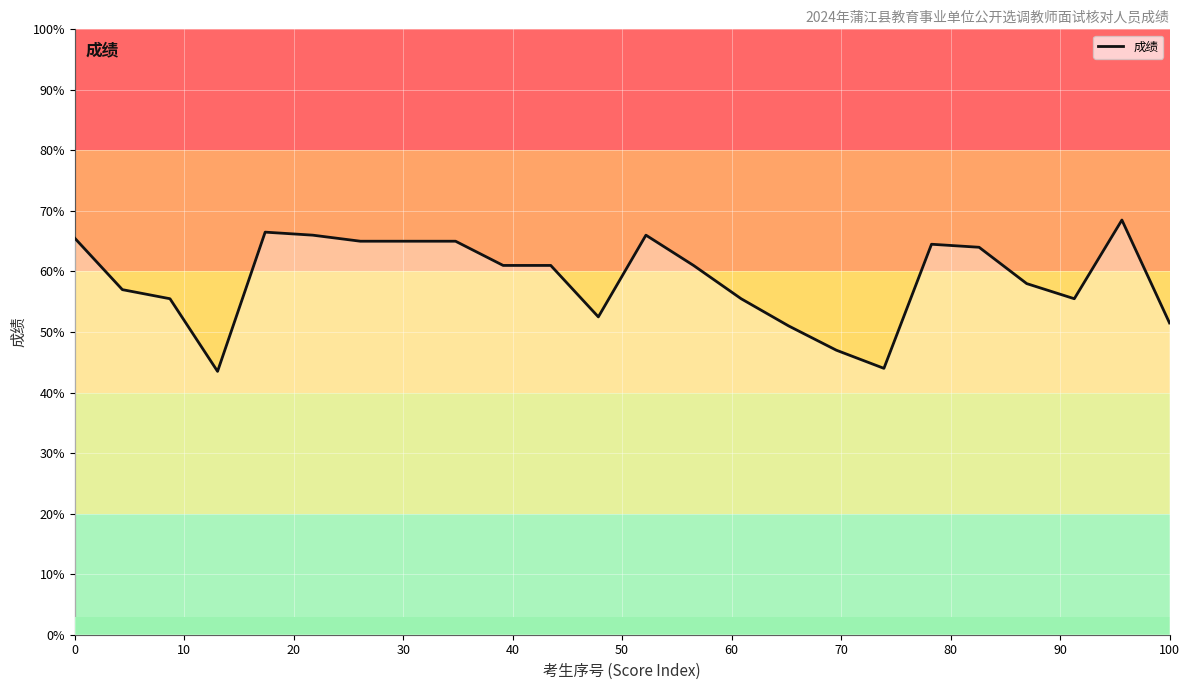

What is the smallest value displayed?

43.5